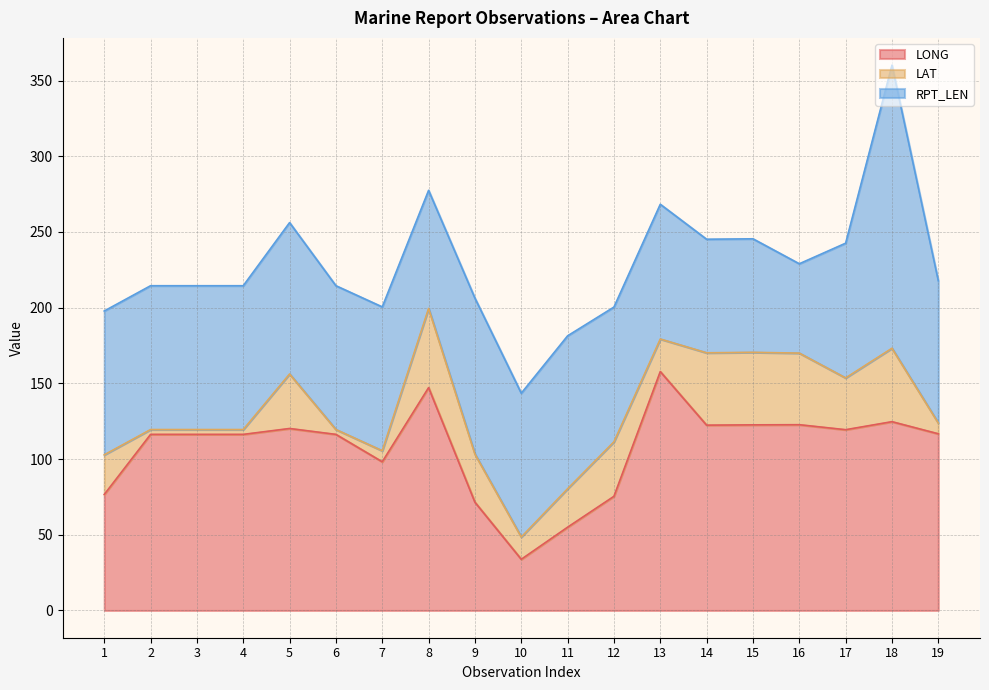

At how many categories does at least one series exceed 126?

3